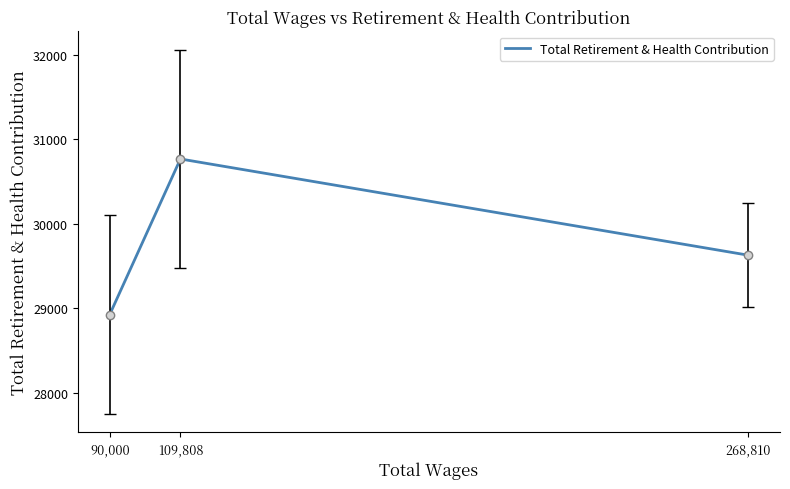

How many categories are shown in the chart?

3